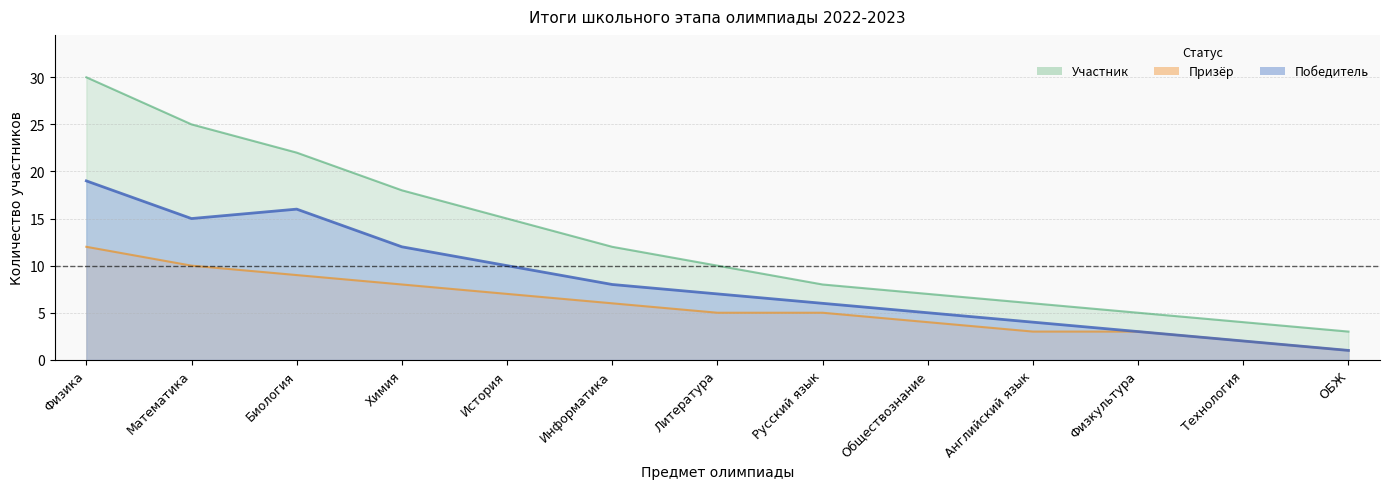

What is the minimum value for Победитель?

1